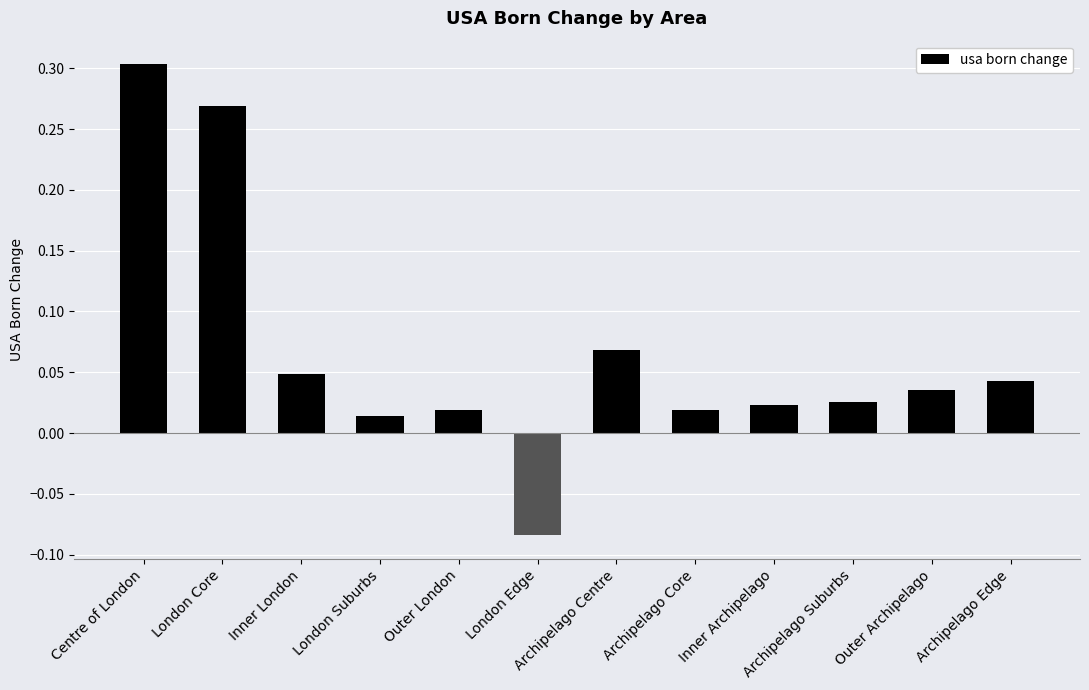

How many positive values are there?

11